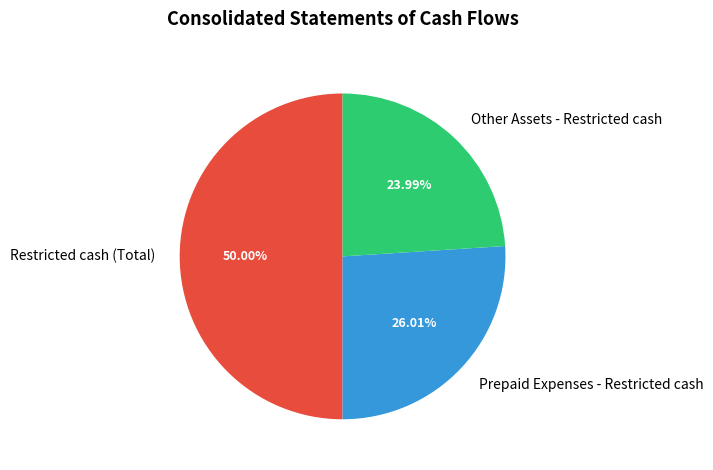

Count the number of slices in the pie.

3